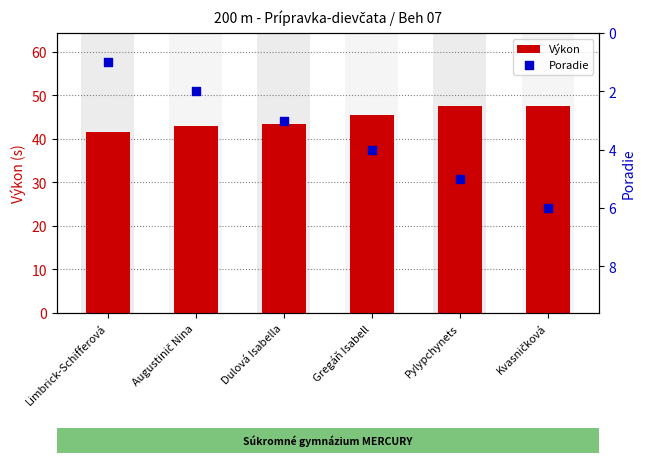

Which series has the largest total across all categories?

Výkon